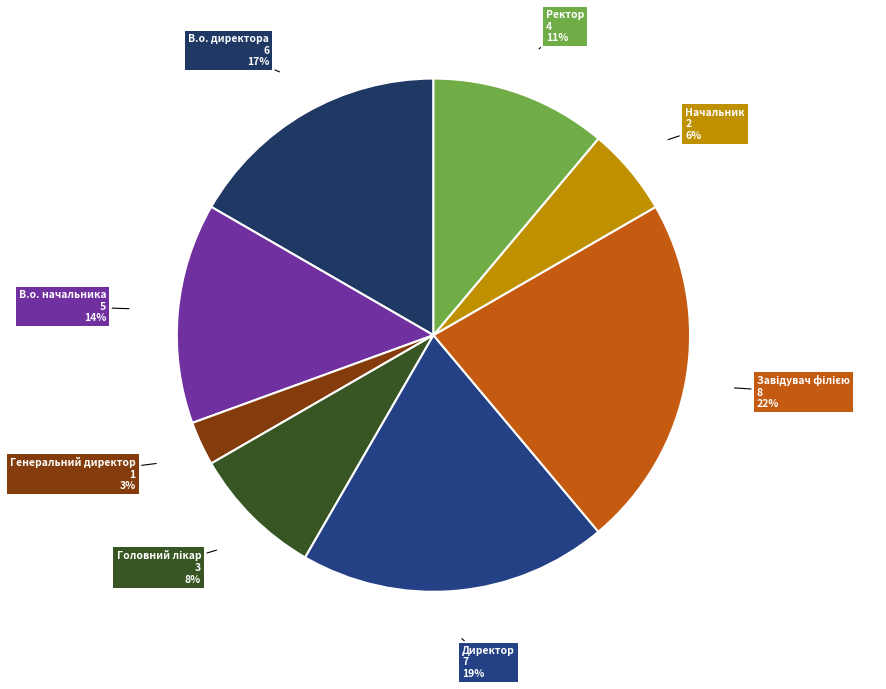

Count the number of slices in the pie.

8